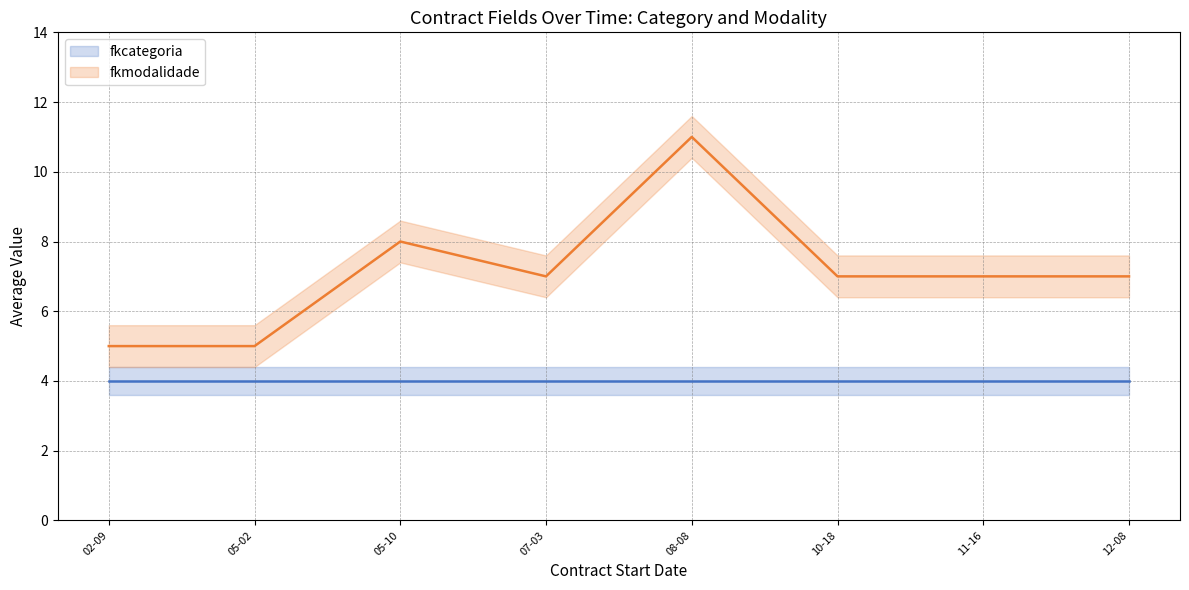

At 05-10, list the series in order from largest to smallest.

fkmodalidade, fkcategoria